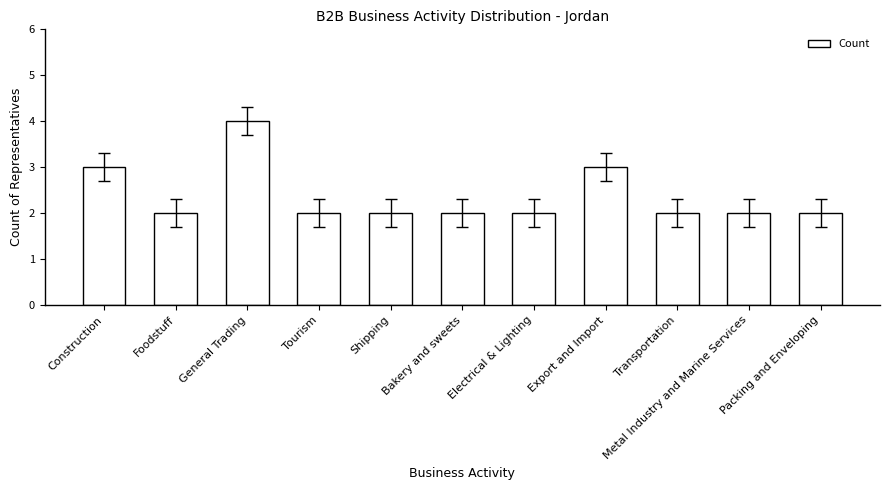

What is the difference between the maximum and minimum values?

2